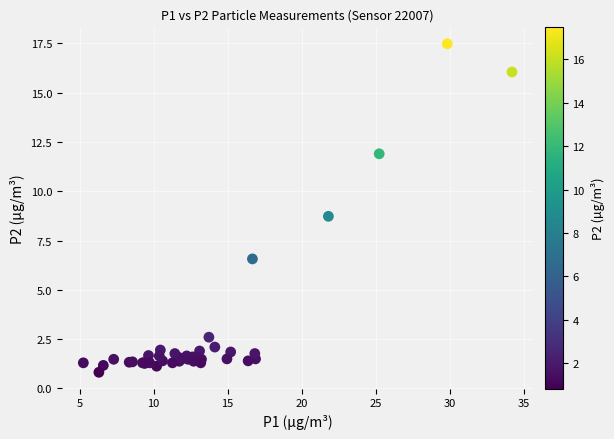

What Y value in the scatter plot is closest to 9?

8.7